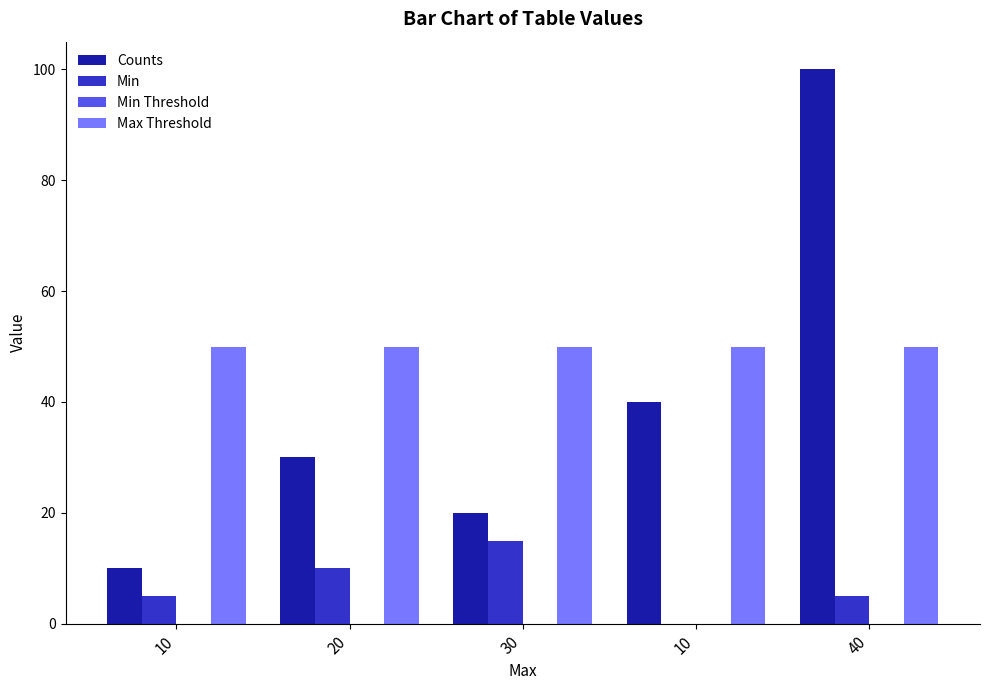

Are the bars grouped side by side (vs. stacked)?

Yes